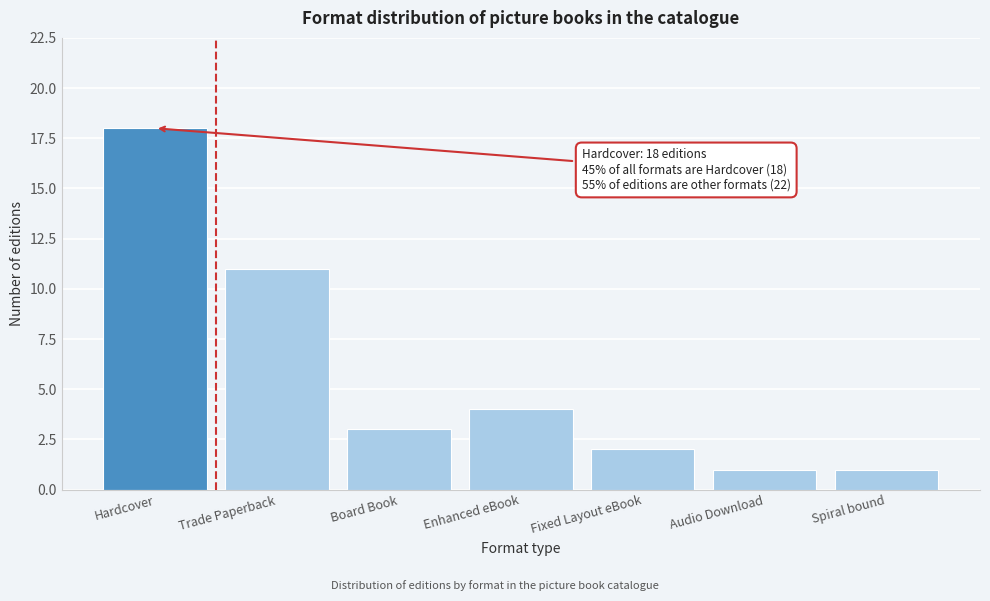

Reading left to right, transcribe all the data shown in this chart.

Hardcover=18	Trade Paperback=11	Board Book=3	Enhanced eBook=4	Fixed Layout eBook=2	Audio Download=1	Spiral bound=1